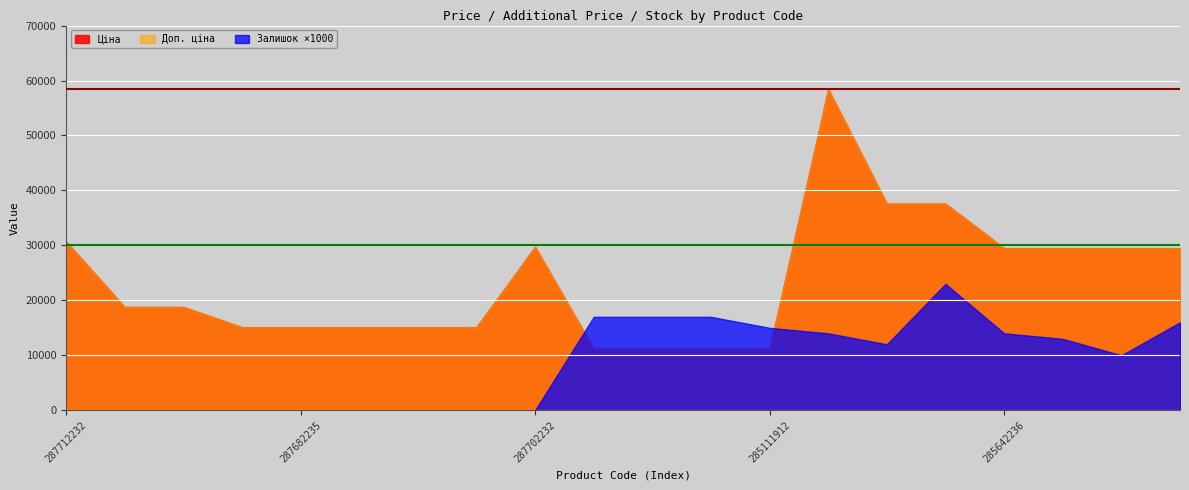

True or false: Ціна has more than 1 points higher than both neighbors.

True